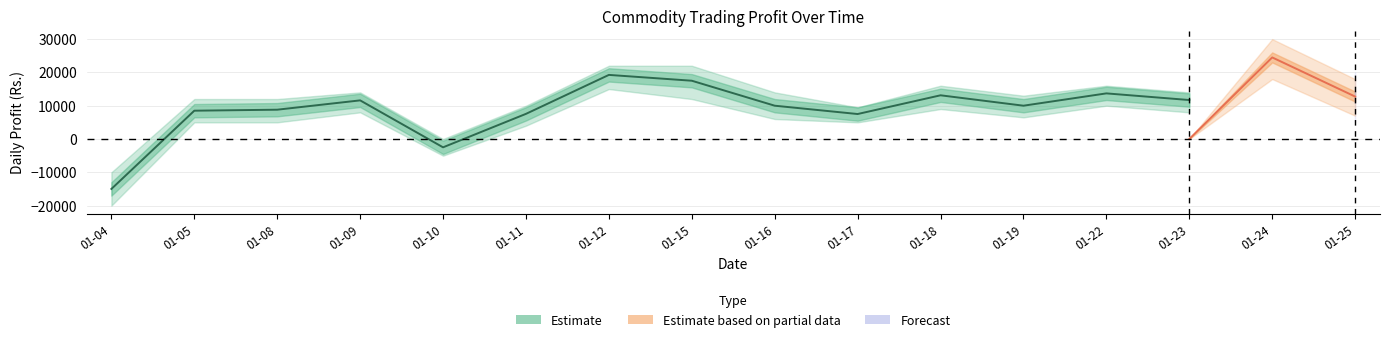

Reading left to right, list all the values displayed in this chart.

TG1_daily: 2017-01-04=-15000	2017-01-05=8500	2017-01-08=8800	2017-01-09=11600	2017-01-10=-2500	2017-01-11=7550	2017-01-12=19250	2017-01-15=17500	2017-01-16=10000	2017-01-17=7500	2017-01-18=13125	2017-01-19=10000	2017-01-22=13700	2017-01-23=11700	2017-01-24=24500	2017-01-25=12750
TG1_upper: 2017-01-04=-10000	2017-01-05=12000	2017-01-08=12000	2017-01-09=14000	2017-01-10=0	2017-01-11=10000	2017-01-12=22000	2017-01-15=22000	2017-01-16=14000	2017-01-17=9500	2017-01-18=16000	2017-01-19=13000	2017-01-22=16000	2017-01-23=14000	2017-01-24=27000	2017-01-25=15000
TG1_lower: 2017-01-04=-20000	2017-01-05=5000	2017-01-08=5000	2017-01-09=8000	2017-01-10=-5000	2017-01-11=4000	2017-01-12=15000	2017-01-15=12000	2017-01-16=6000	2017-01-17=5000	2017-01-18=9000	2017-01-19=6500	2017-01-22=10000	2017-01-23=8000	2017-01-24=21000	2017-01-25=10000